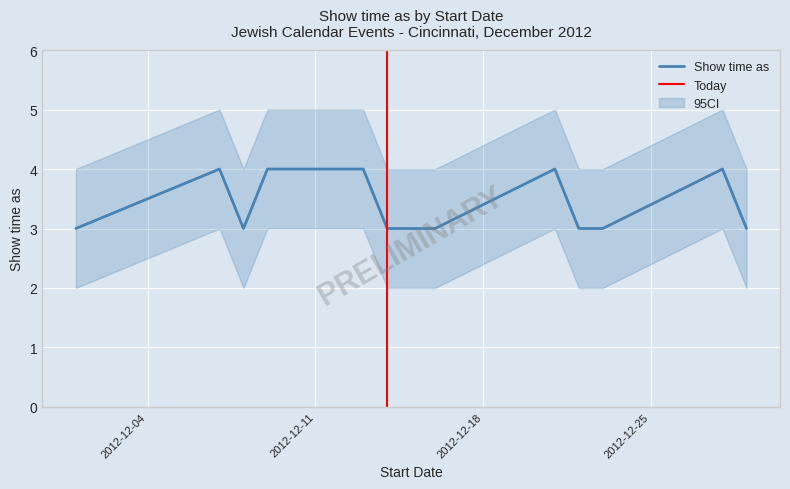

Reading left to right, what are all the values shown in this chart?

3	4	3	4	4	4	4	4	3	3	3	4	3	3	4	3